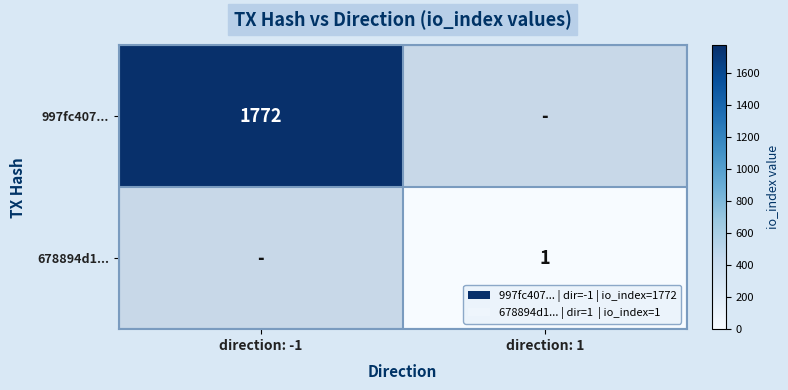

Between direction: 1 and direction: -1, which is larger?

direction: -1